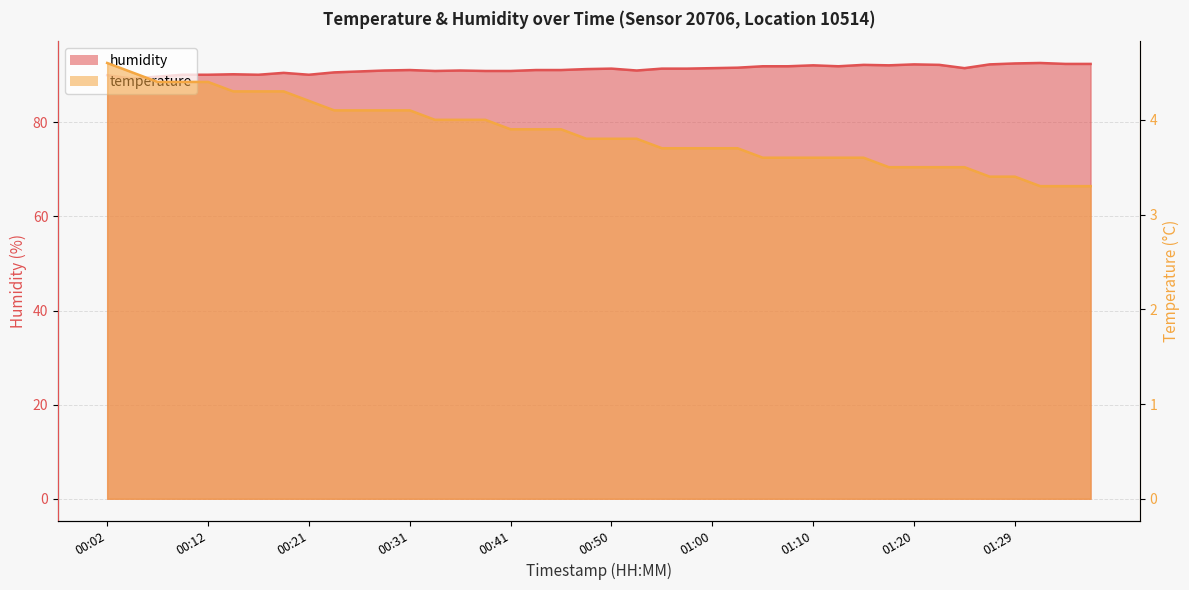

Where does the humidity series first go above 91?

00:31